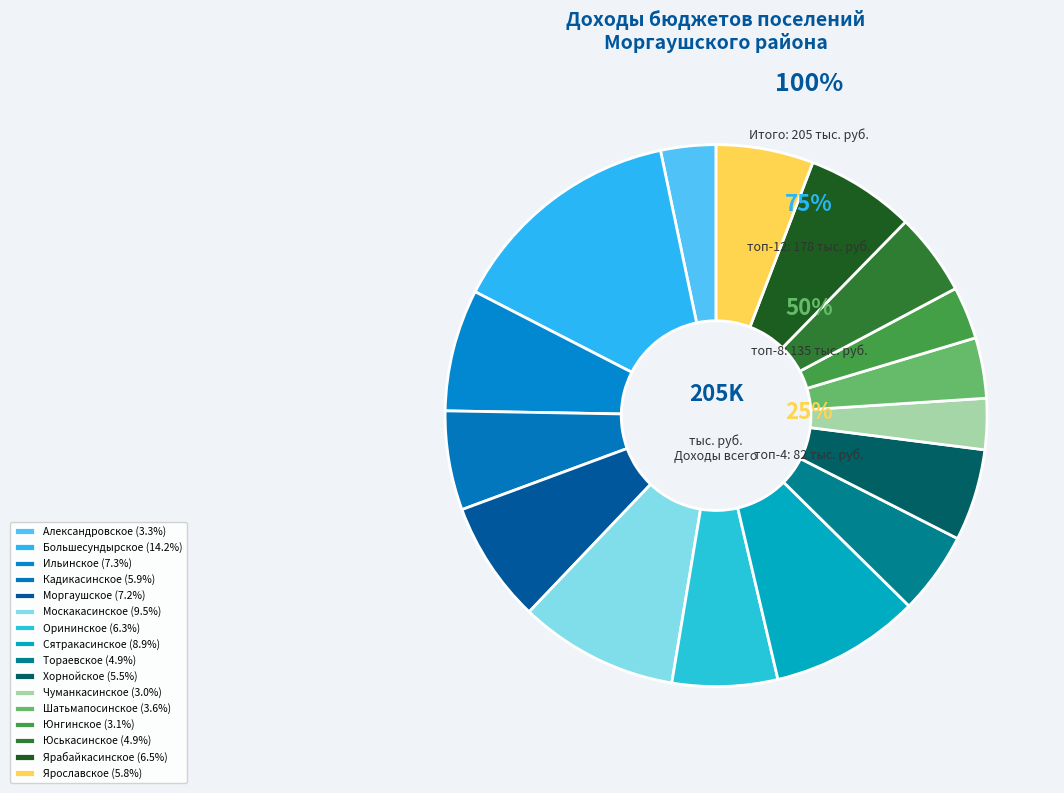

How many slices are in this pie chart?

16